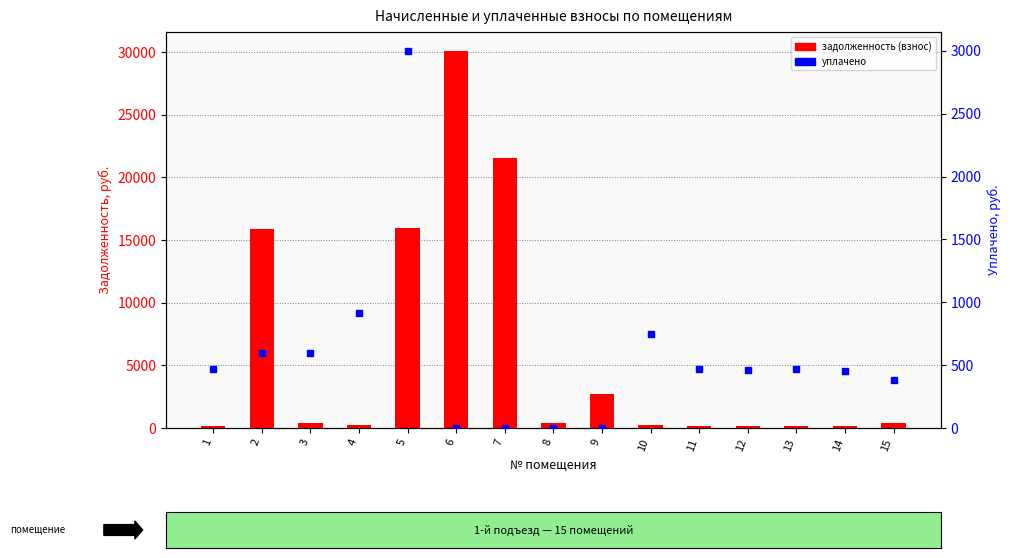

At which category is the sum across all series the highest?

6